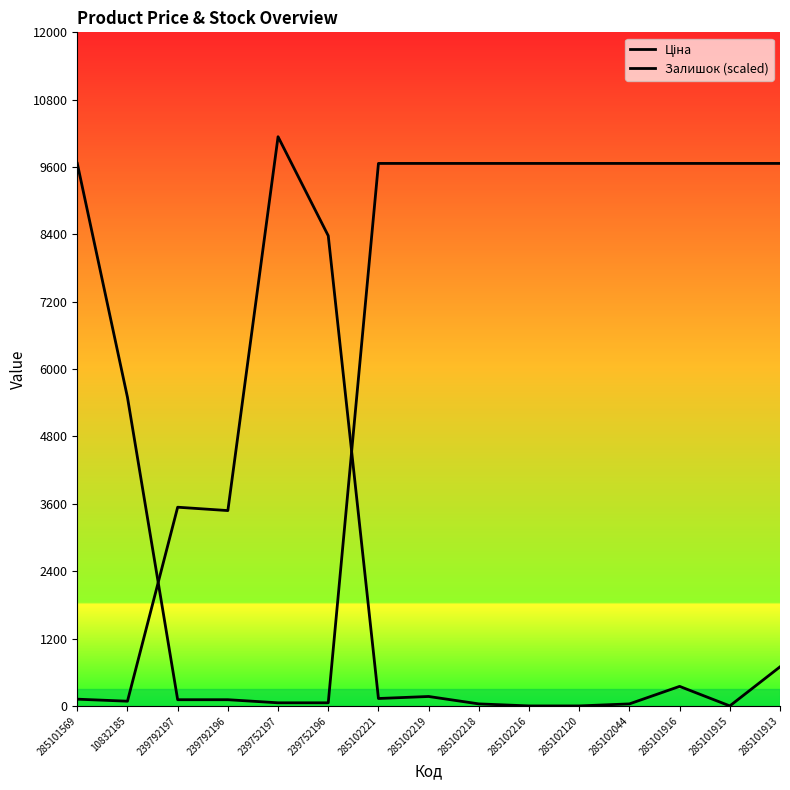

The Ціна series shows 74.3 at 239792197. True or false?

False